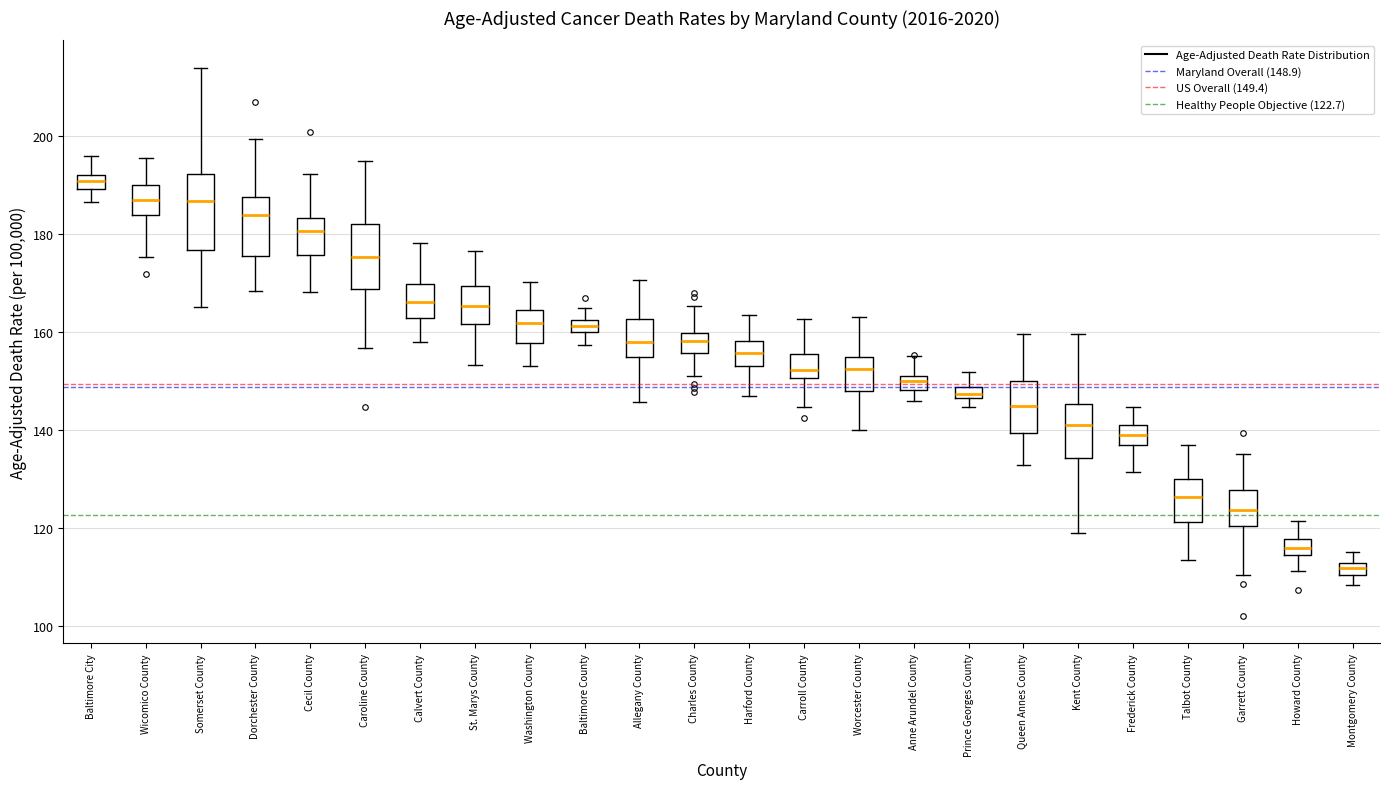

Which box's median line is the lowest?

Montgomery County